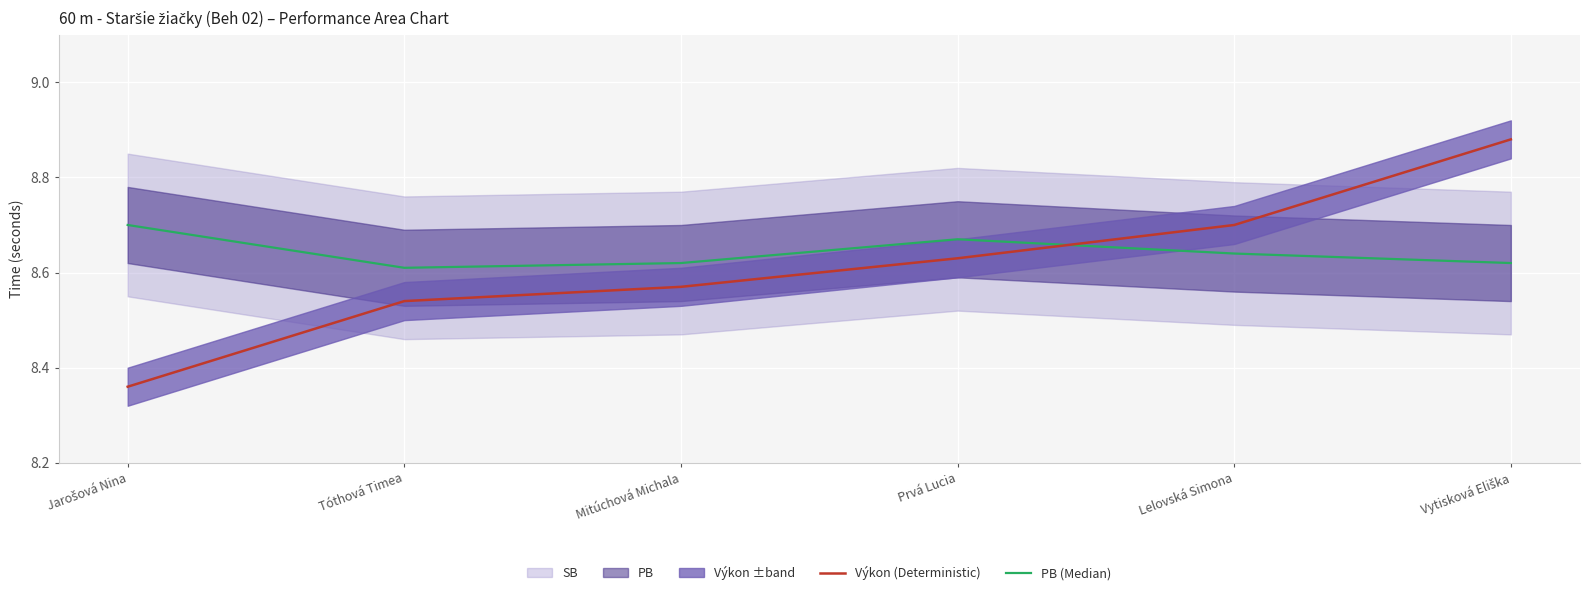

How many times do Výkon (Deterministic) and PB (Median) cross each other?

1